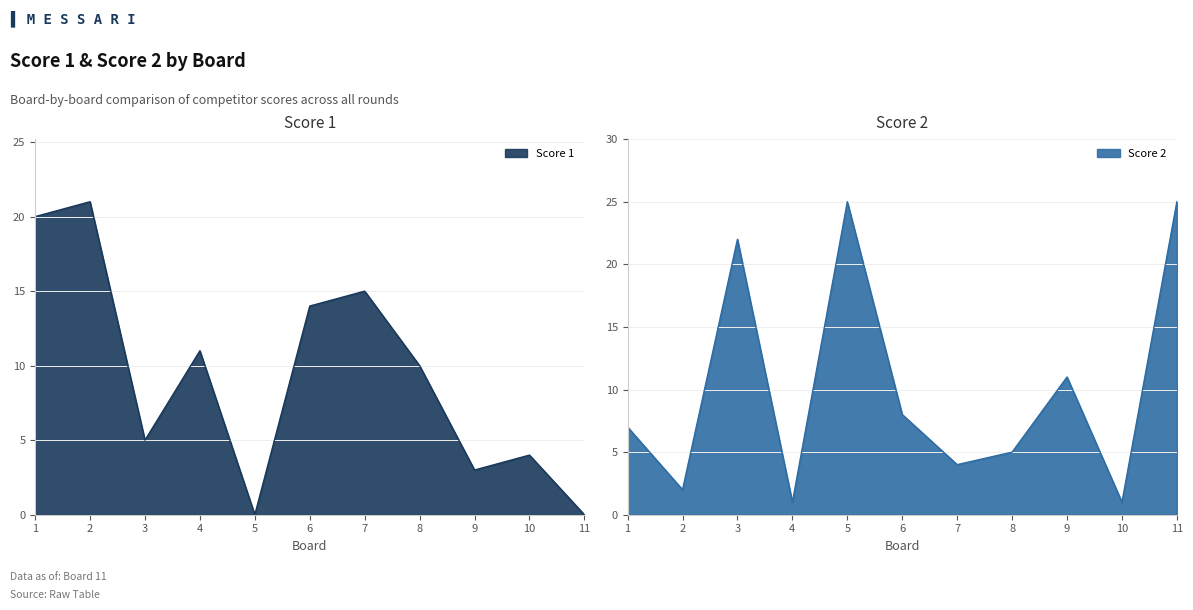

Is the value of Score 1 at 1 greater than the value of Score 2 at 10?

Yes